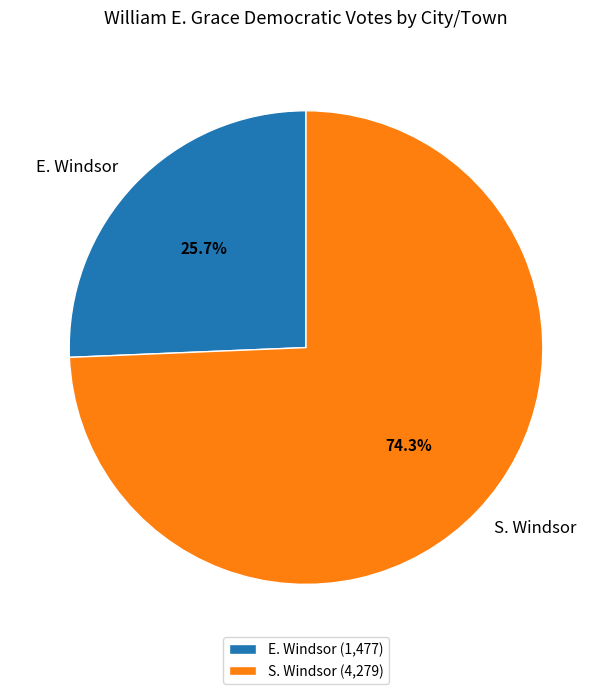

Rank the categories by value from highest to lowest.

S. Windsor, E. Windsor